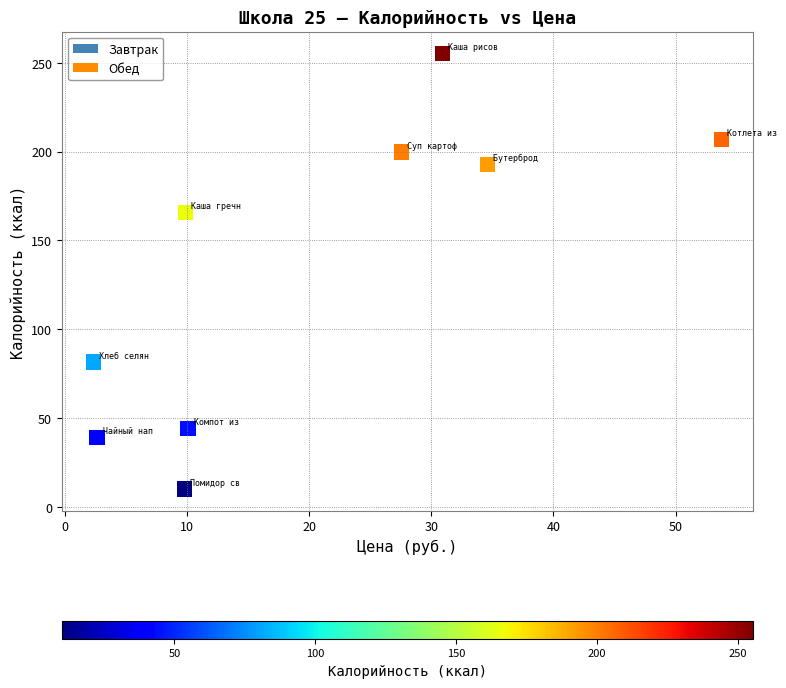

What Y value in the scatter plot is closest to 132?

165.5